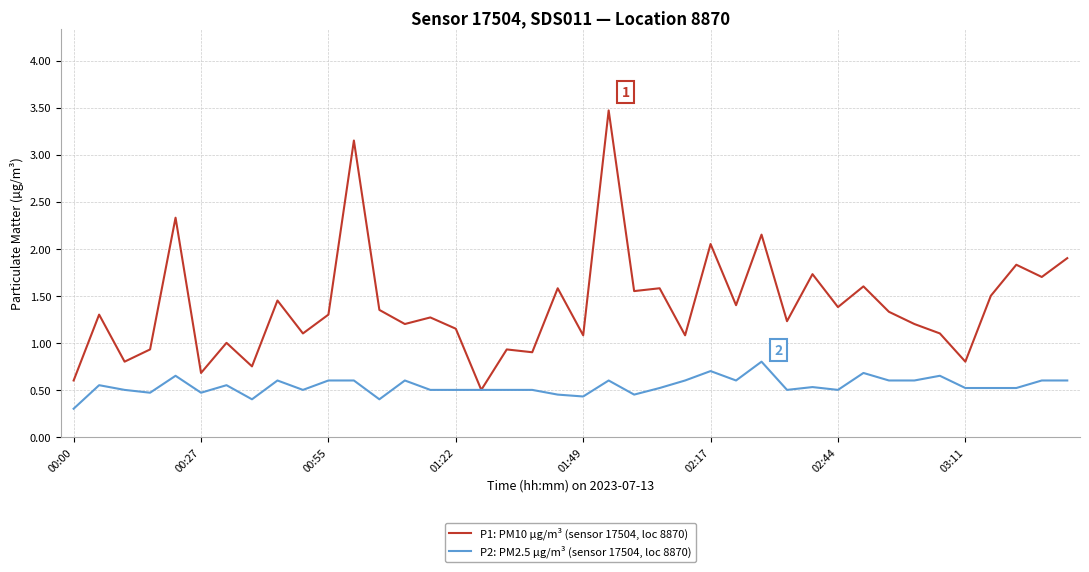

List the series in order of their peak value, highest first.

P1: PM10 µg/m³ (sensor 17504, loc 8870), P2: PM2.5 µg/m³ (sensor 17504, loc 8870)